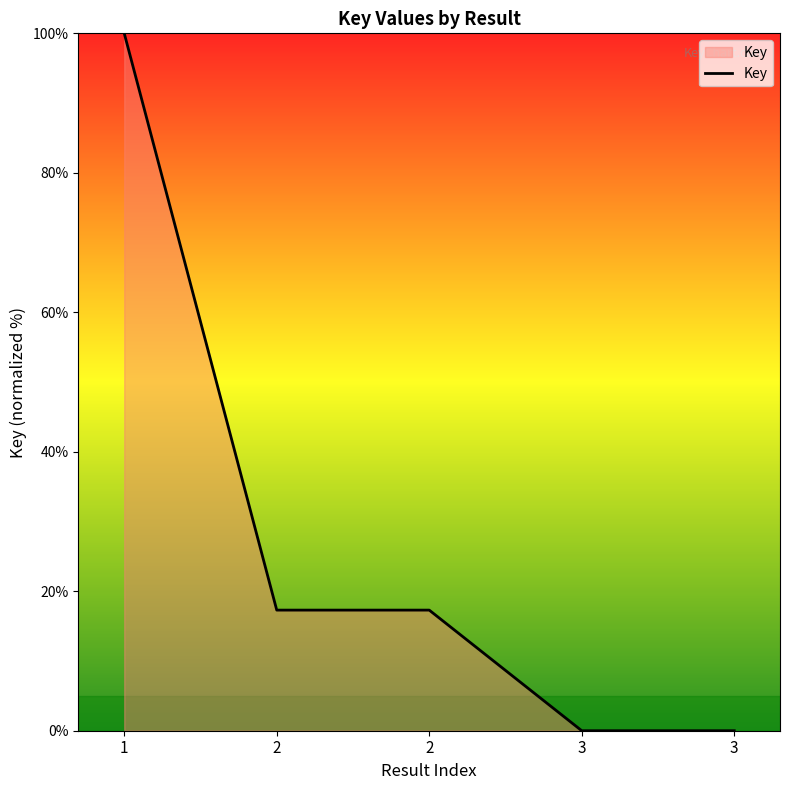

Does the chart have visible grid lines?

No